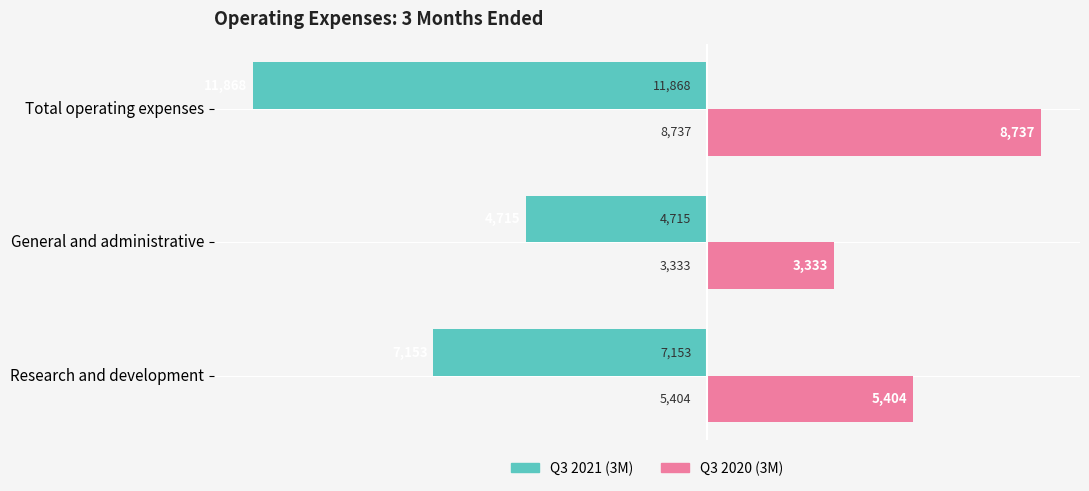

What is the greatest value displayed?

8737